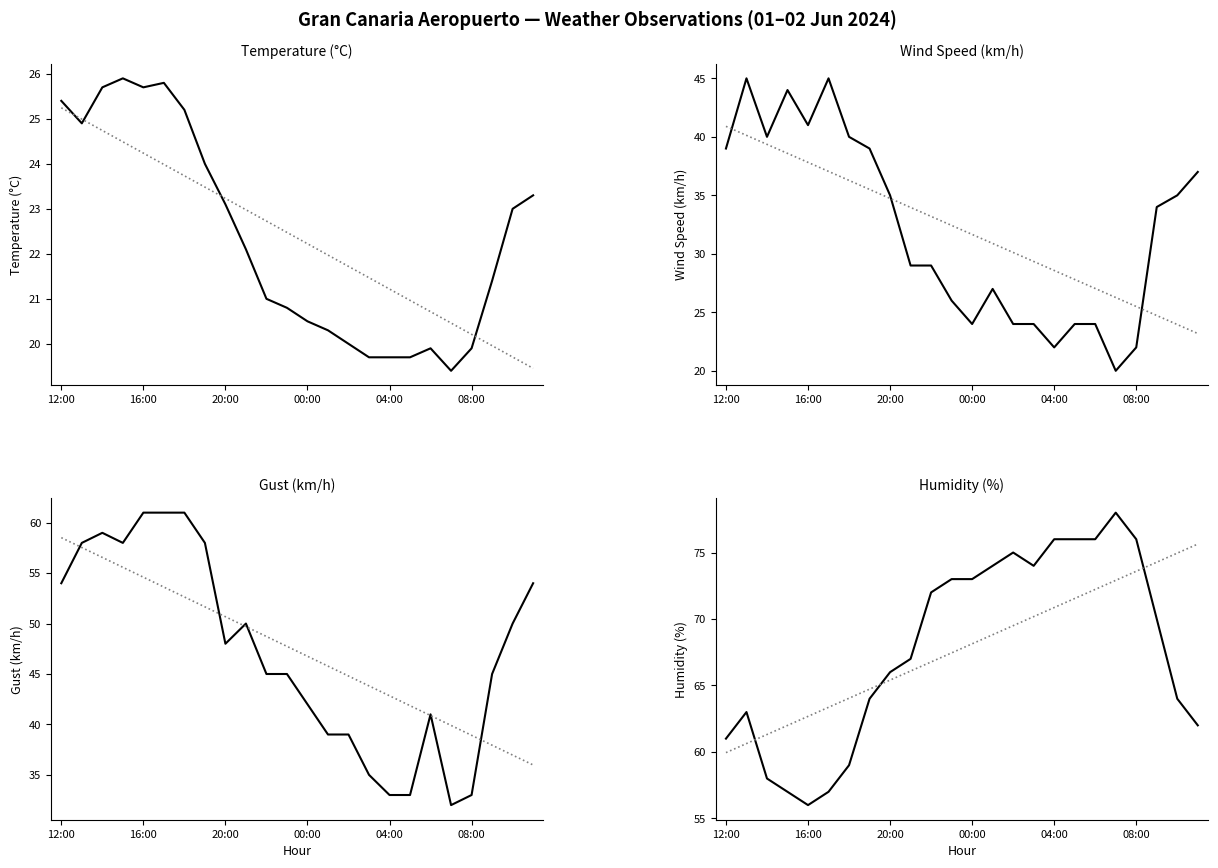

Rank the series by their average value, from highest to lowest.

Humidity (%), Gust (km/h), Wind Speed (km/h), Temperature (°C)